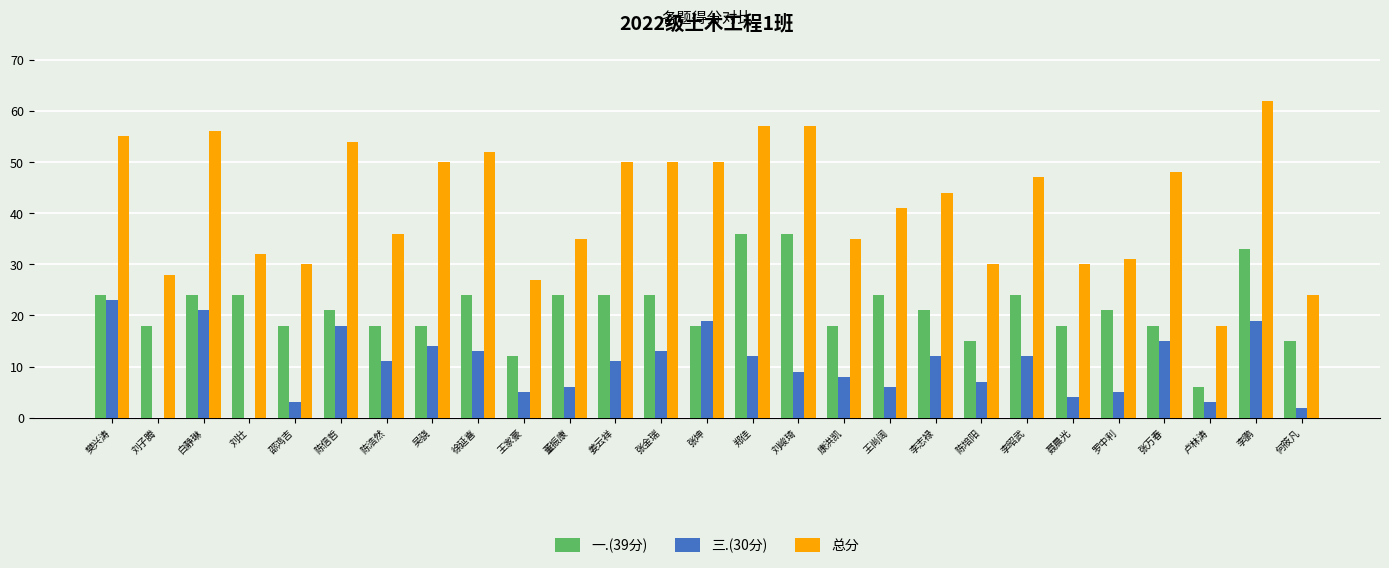

Where is 总分 nearest to the value 40?

王尚阔